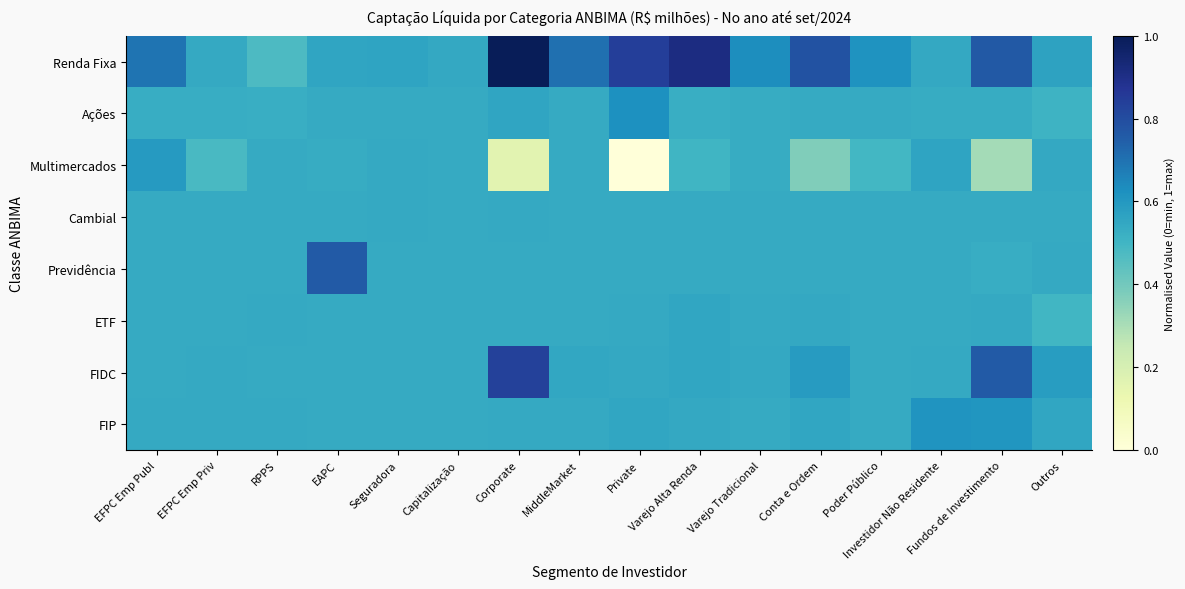

Reading left to right, transcribe all the data shown in this chart.

Renda Fixa: EFPC Emp Publ=0.7	EFPC Emp Priv=0.5	RPPS=0.5	EAPC=0.6	Seguradora=0.6	Capitalização=0.5	Corporate=1.0	MiddleMarket=0.7	Private=0.8	Varejo Alta Renda=0.9	Varejo Tradicional=0.6	Conta e Ordem=0.8	Poder Público=0.6	Investidor Não Residente=0.5	Fundos de Investimento=0.8	Outros=0.6
Ações: EFPC Emp Publ=0.5	EFPC Emp Priv=0.5	RPPS=0.5	EAPC=0.5	Seguradora=0.5	Capitalização=0.5	Corporate=0.6	MiddleMarket=0.5	Private=0.6	Varejo Alta Renda=0.5	Varejo Tradicional=0.5	Conta e Ordem=0.5	Poder Público=0.5	Investidor Não Residente=0.5	Fundos de Investimento=0.5	Outros=0.5
Multimercados: EFPC Emp Publ=0.6	EFPC Emp Priv=0.5	RPPS=0.5	EAPC=0.5	Seguradora=0.5	Capitalização=0.5	Corporate=0.2	MiddleMarket=0.5	Private=0.0	Varejo Alta Renda=0.5	Varejo Tradicional=0.5	Conta e Ordem=0.4	Poder Público=0.5	Investidor Não Residente=0.6	Fundos de Investimento=0.3	Outros=0.5
Cambial: EFPC Emp Publ=0.5	EFPC Emp Priv=0.5	RPPS=0.5	EAPC=0.5	Seguradora=0.5	Capitalização=0.5	Corporate=0.5	MiddleMarket=0.5	Private=0.5	Varejo Alta Renda=0.5	Varejo Tradicional=0.5	Conta e Ordem=0.5	Poder Público=0.5	Investidor Não Residente=0.5	Fundos de Investimento=0.5	Outros=0.5
Previdência: EFPC Emp Publ=0.5	EFPC Emp Priv=0.5	RPPS=0.5	EAPC=0.8	Seguradora=0.5	Capitalização=0.5	Corporate=0.5	MiddleMarket=0.5	Private=0.5	Varejo Alta Renda=0.5	Varejo Tradicional=0.5	Conta e Ordem=0.5	Poder Público=0.5	Investidor Não Residente=0.5	Fundos de Investimento=0.5	Outros=0.5
ETF: EFPC Emp Publ=0.5	EFPC Emp Priv=0.5	RPPS=0.5	EAPC=0.5	Seguradora=0.5	Capitalização=0.5	Corporate=0.5	MiddleMarket=0.5	Private=0.5	Varejo Alta Renda=0.6	Varejo Tradicional=0.5	Conta e Ordem=0.5	Poder Público=0.5	Investidor Não Residente=0.5	Fundos de Investimento=0.5	Outros=0.5
FIDC: EFPC Emp Publ=0.5	EFPC Emp Priv=0.5	RPPS=0.5	EAPC=0.5	Seguradora=0.5	Capitalização=0.5	Corporate=0.8	MiddleMarket=0.5	Private=0.5	Varejo Alta Renda=0.6	Varejo Tradicional=0.5	Conta e Ordem=0.6	Poder Público=0.5	Investidor Não Residente=0.5	Fundos de Investimento=0.8	Outros=0.6
FIP: EFPC Emp Publ=0.5	EFPC Emp Priv=0.5	RPPS=0.5	EAPC=0.5	Seguradora=0.5	Capitalização=0.5	Corporate=0.5	MiddleMarket=0.5	Private=0.6	Varejo Alta Renda=0.5	Varejo Tradicional=0.5	Conta e Ordem=0.6	Poder Público=0.5	Investidor Não Residente=0.6	Fundos de Investimento=0.6	Outros=0.6